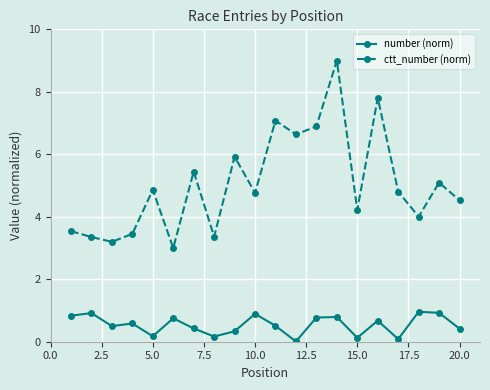

List the series in order of their peak value, lowest first.

number (norm), ctt_number (norm)